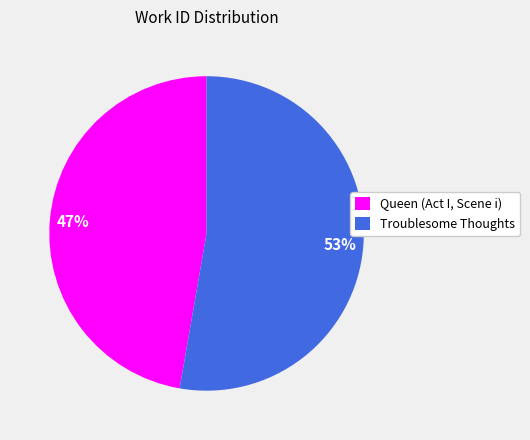

True or false: Queen (Act I, Scene i) accounts for 47% of the total.

True